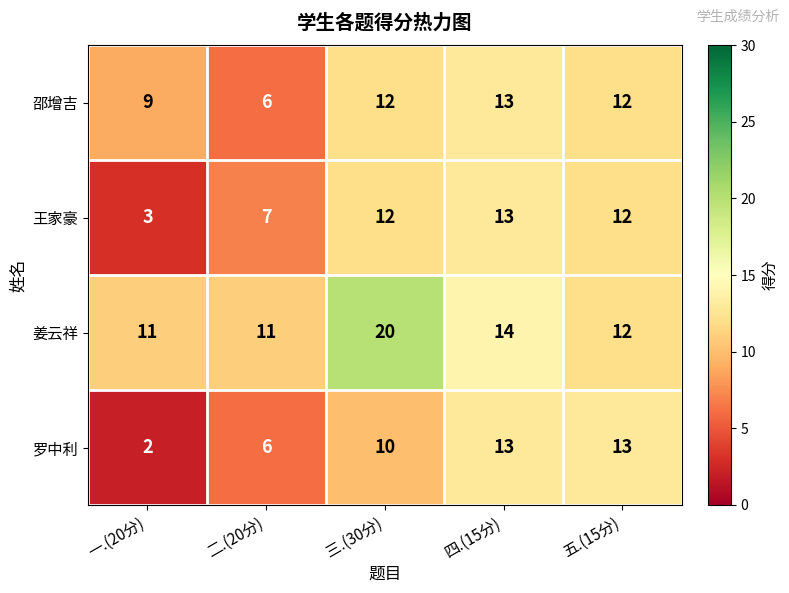

What is the total value across all series at 五.(15分)?

49